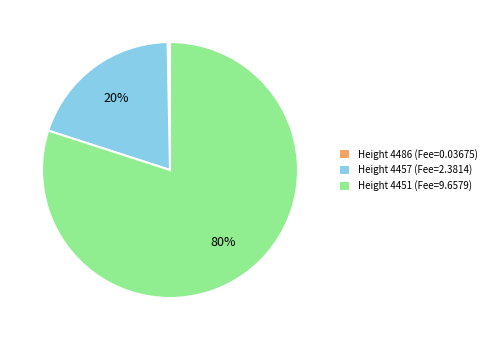

What is the smallest slice in the pie chart?

Height 4486 (Fee=0.03675)